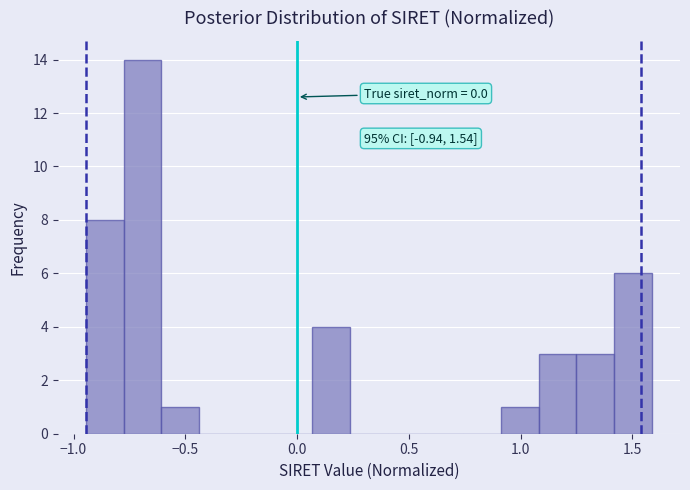

Around what value on the x-axis is the tallest bar? Give the approximate position of its centre, as read against the axis.

-0.70